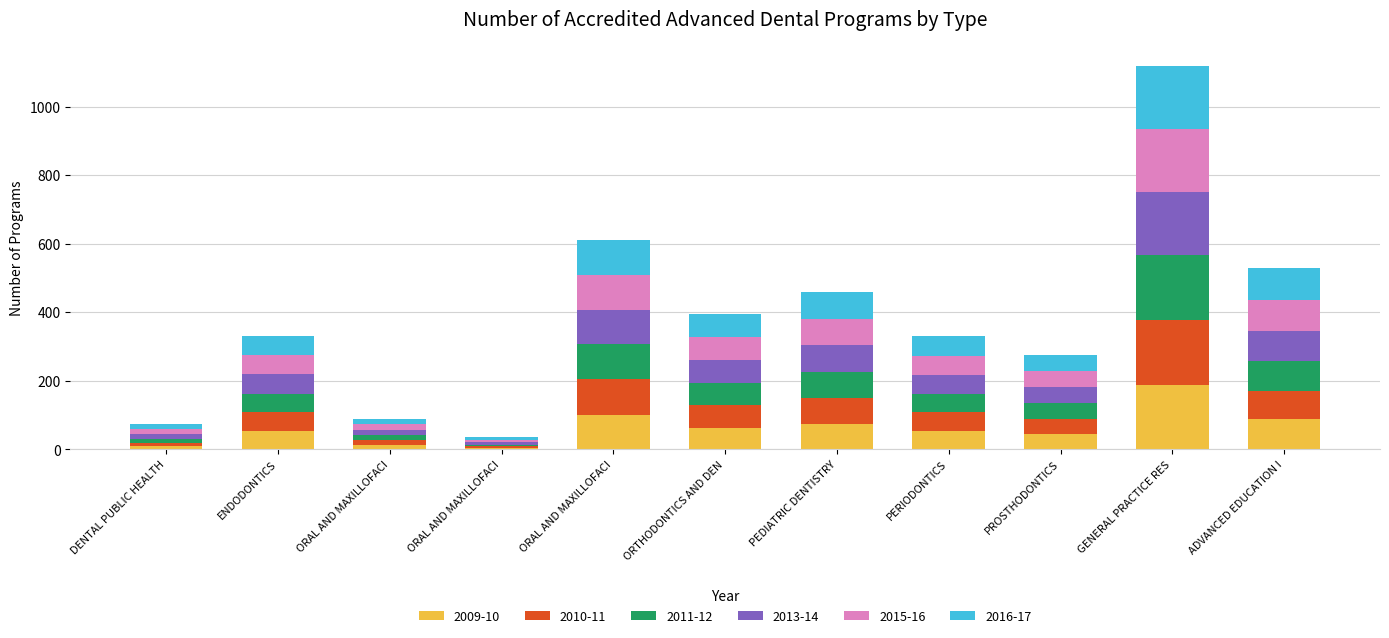

Does the chart contain stacked bars?

Yes